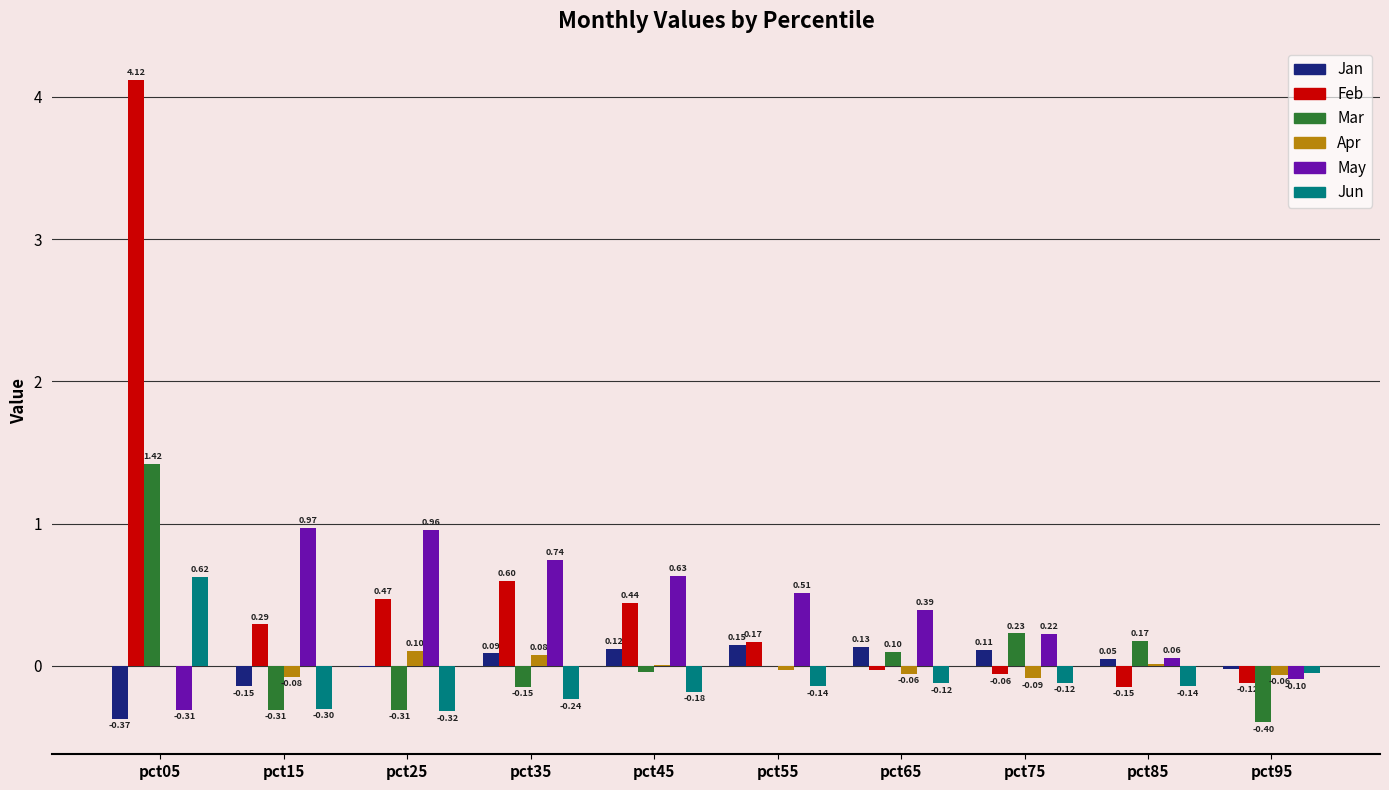

At which category is the sum across all series the highest?

pct05